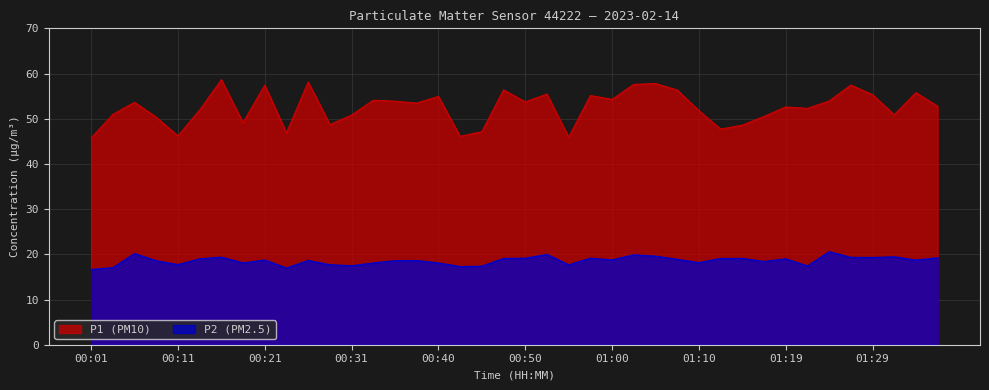

How many interior local valleys does the P1 series have?

12